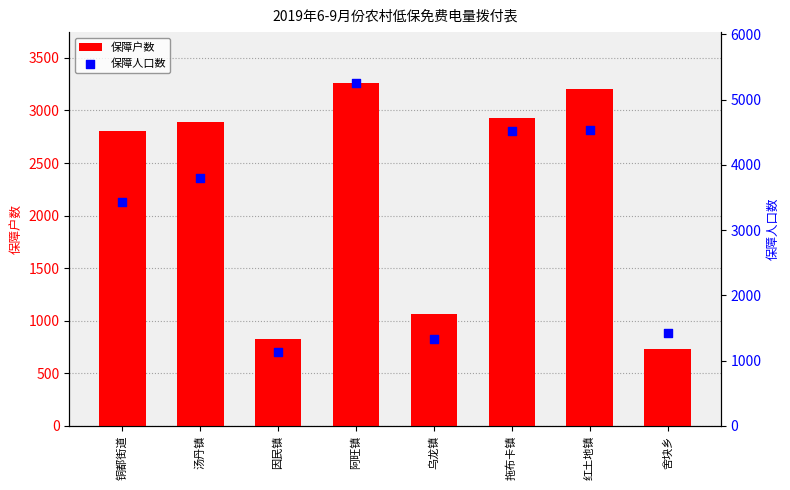

Is the value of 保障人口数 at 因民镇 greater than the value of 保障户数 at 红土地镇?

No